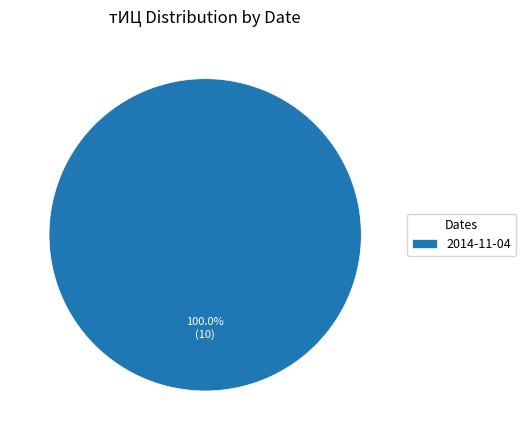

Rank the categories by value from lowest to highest.

2014-11-04